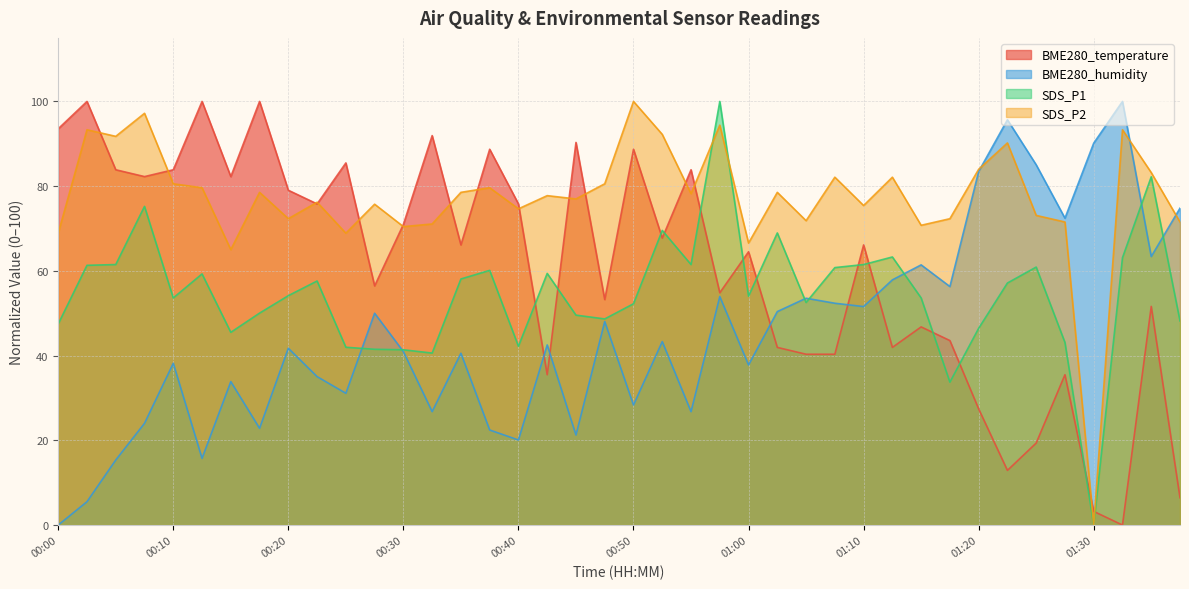

How many values in the BME280_humidity series exceed 42?

20